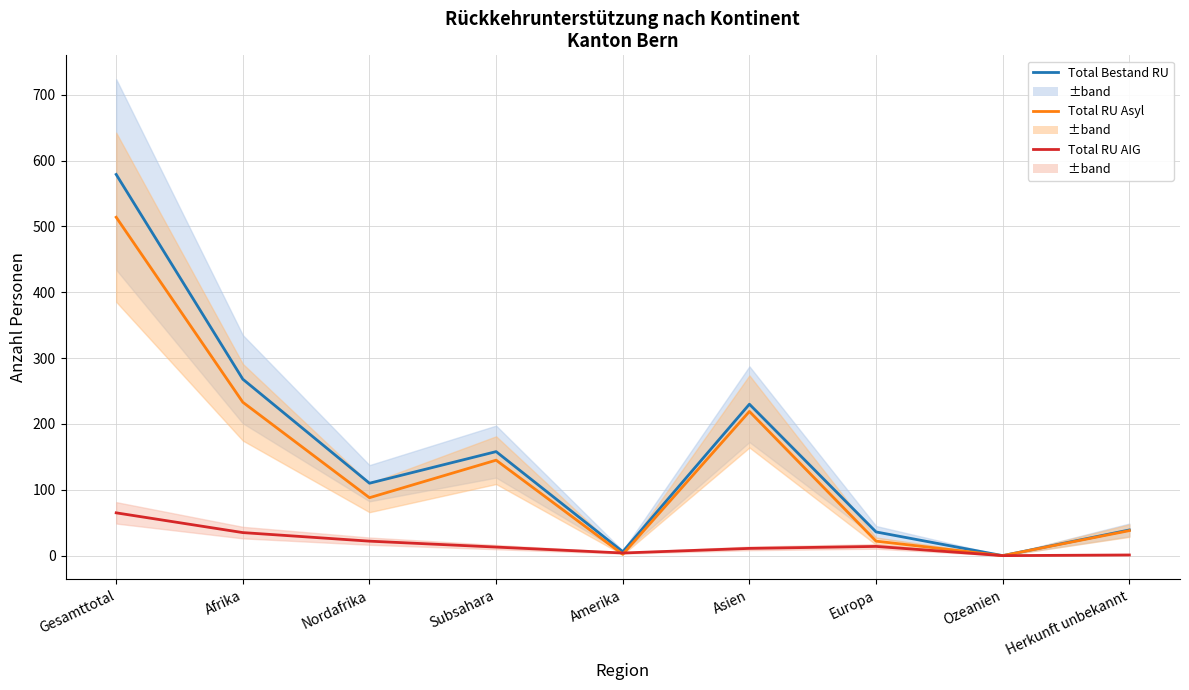

Is it true that Total RU Asyl equals 63 at Herkunft unbekannt?

False